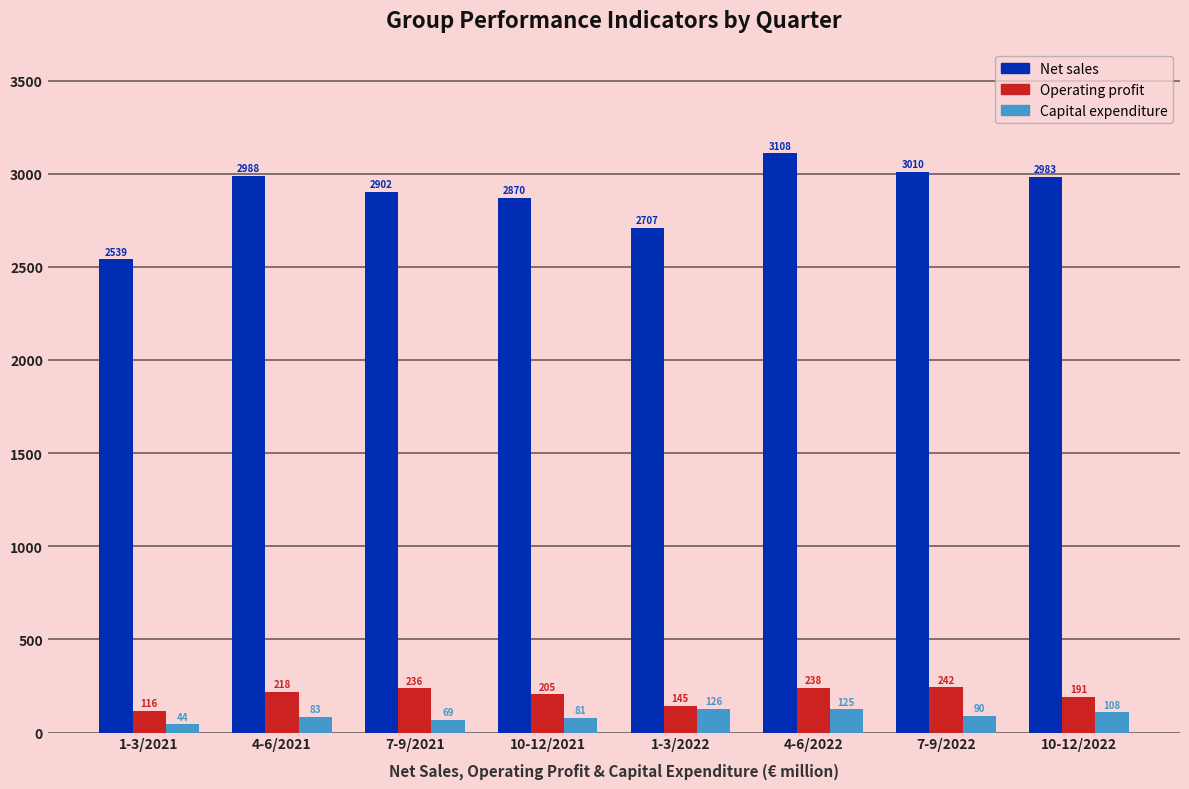

List the series in order of their peak value, highest first.

Net sales, Operating profit, Capital expenditure